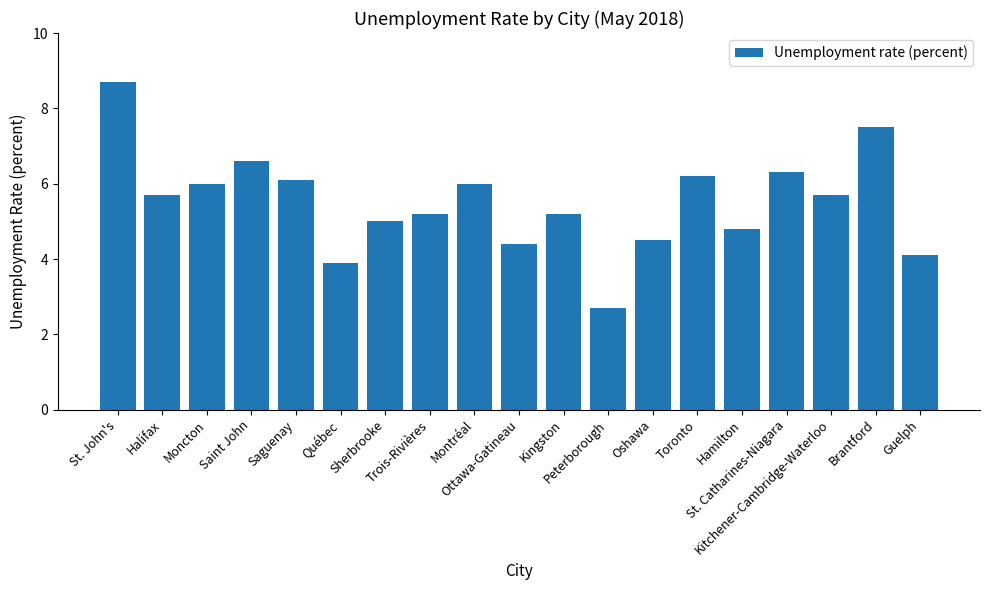

Between Saguenay and Guelph, which is larger?

Saguenay